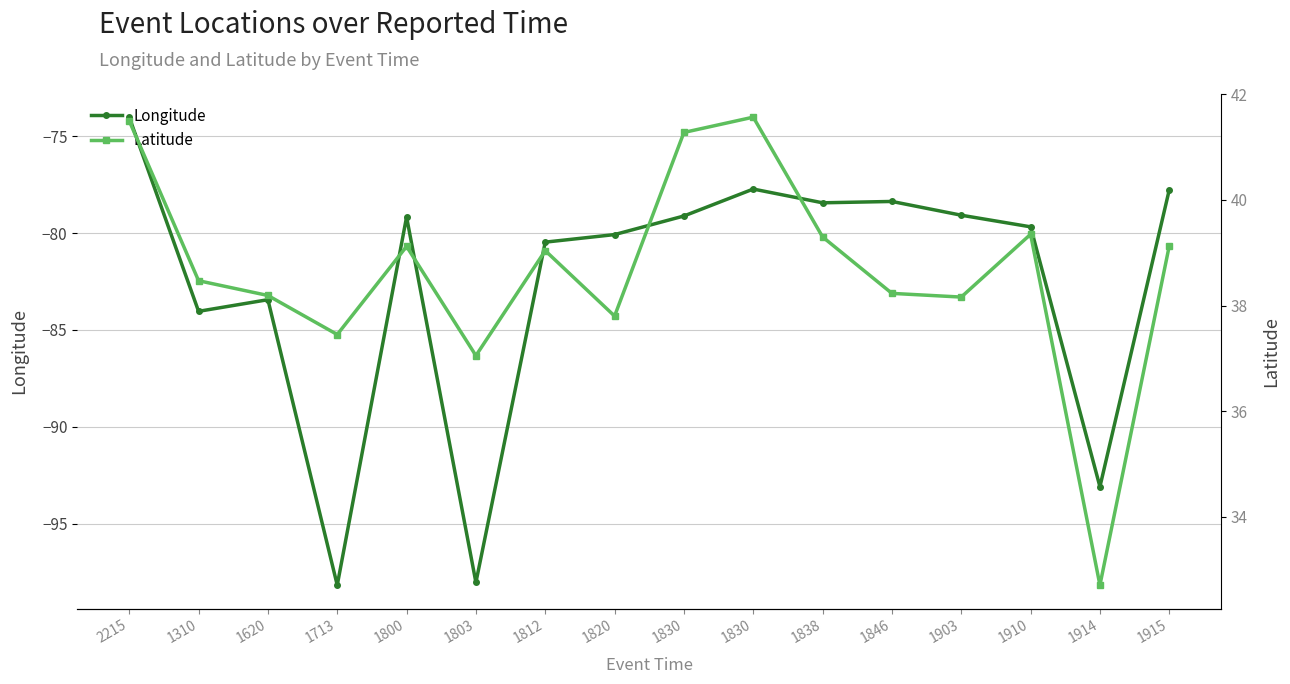

Rank the series at 1910 from lowest to highest value.

Longitude, Latitude